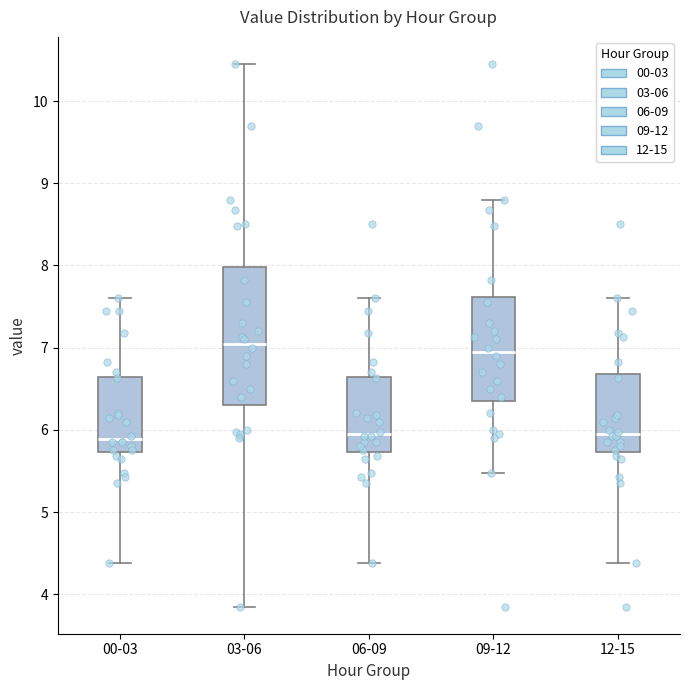

Which box is the tallest, from its lower edge to its upper edge?

03-06